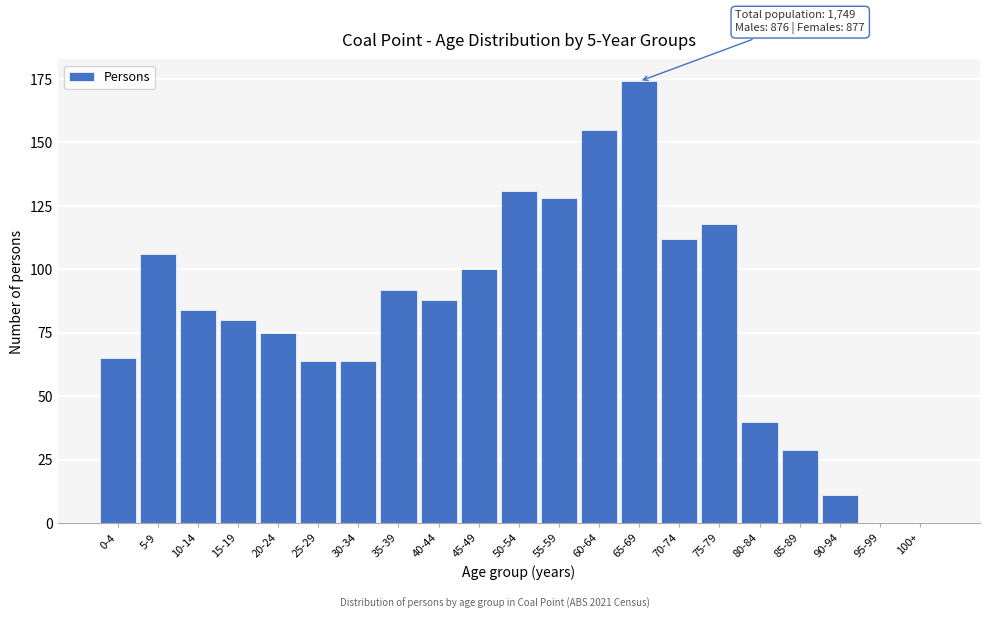

Reading left to right, transcribe all the data shown in this chart.

0-4=65	5-9=106	10-14=84	15-19=80	20-24=75	25-29=64	30-34=64	35-39=92	40-44=88	45-49=100	50-54=131	55-59=128	60-64=155	65-69=174	70-74=112	75-79=118	80-84=40	85-89=29	90-94=11	95-99=0	100+=0